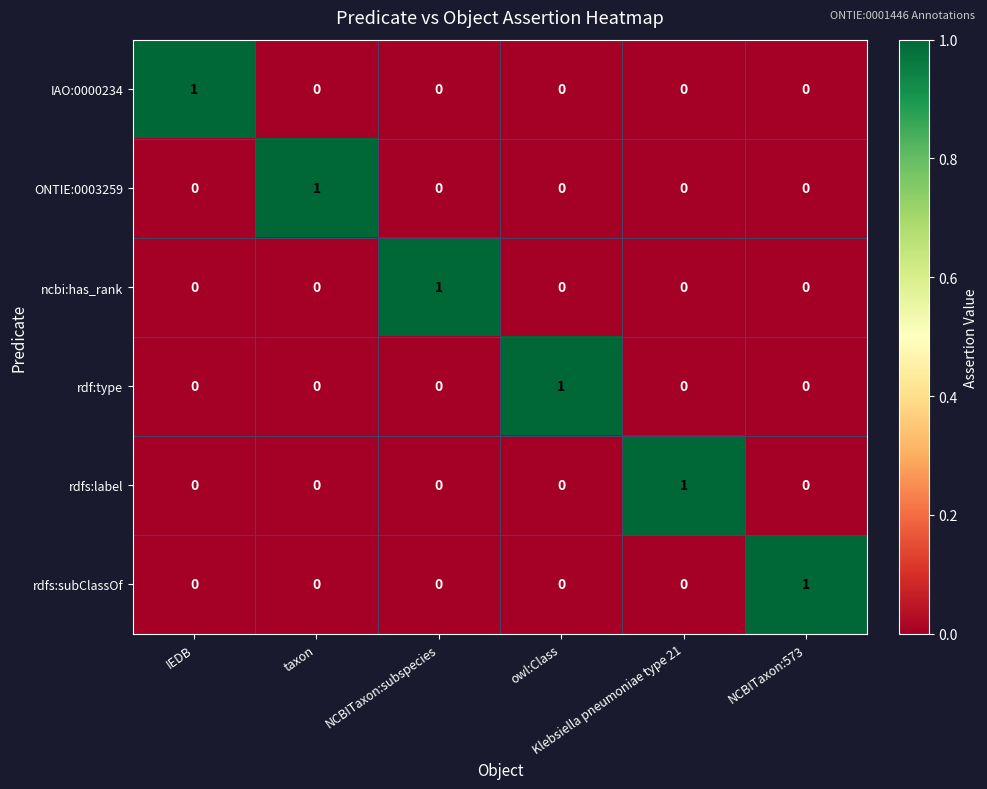

At how many categories does at least one series exceed 0?

6